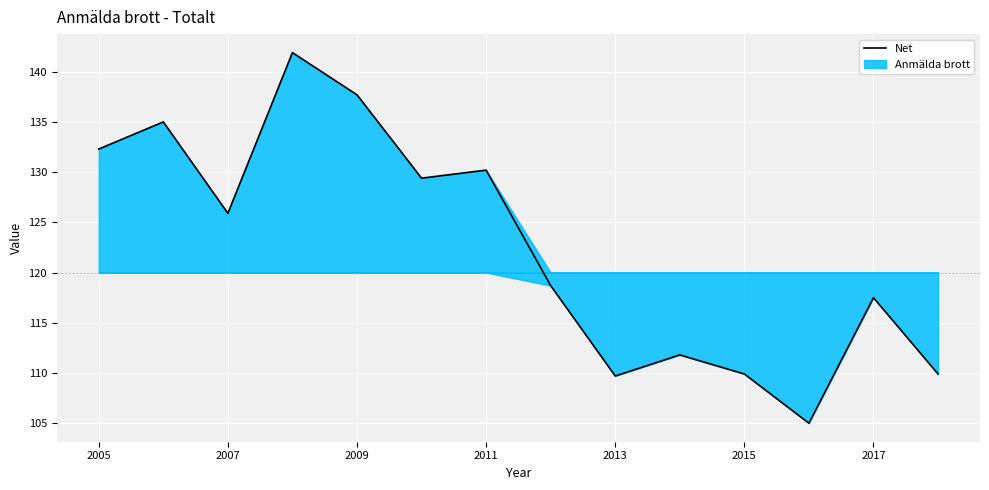

Count the number of values greater than 125.

7